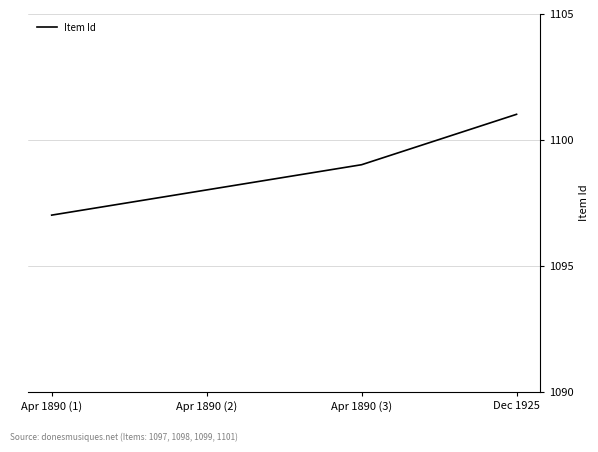

Is it true that the value at Apr 1890 (1) is 1604?

False